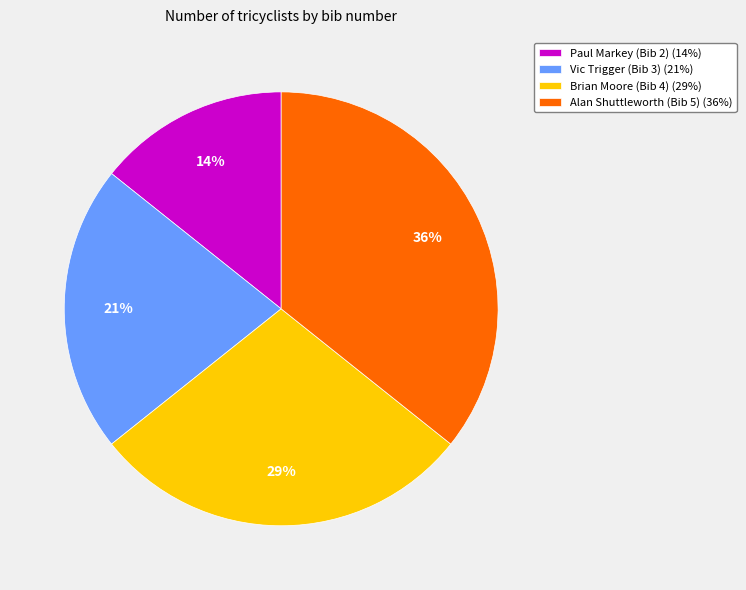

Approximately how many times larger is the value at Alan Shuttleworth (Bib 5) compared to Vic Trigger (Bib 3)?

1.7